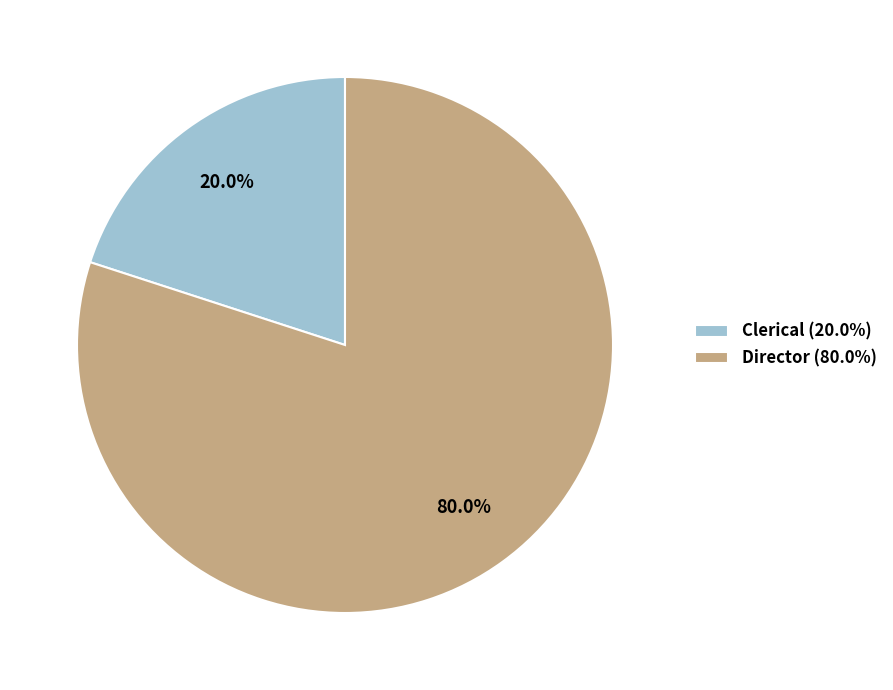

To the nearest percent, what is the difference between the largest and smallest slice percentages?

60%